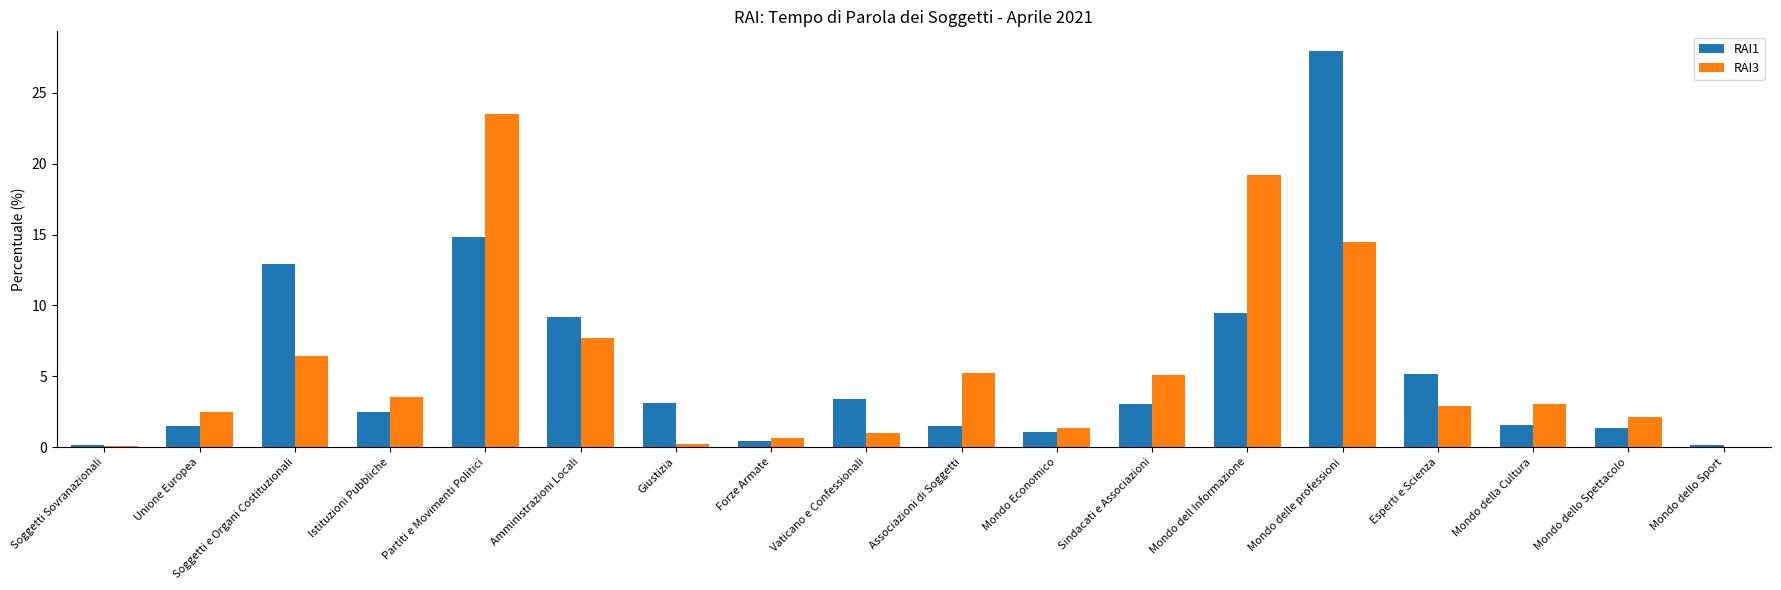

Which series changed the most between Giustizia and Mondo dello Sport?

RAI1